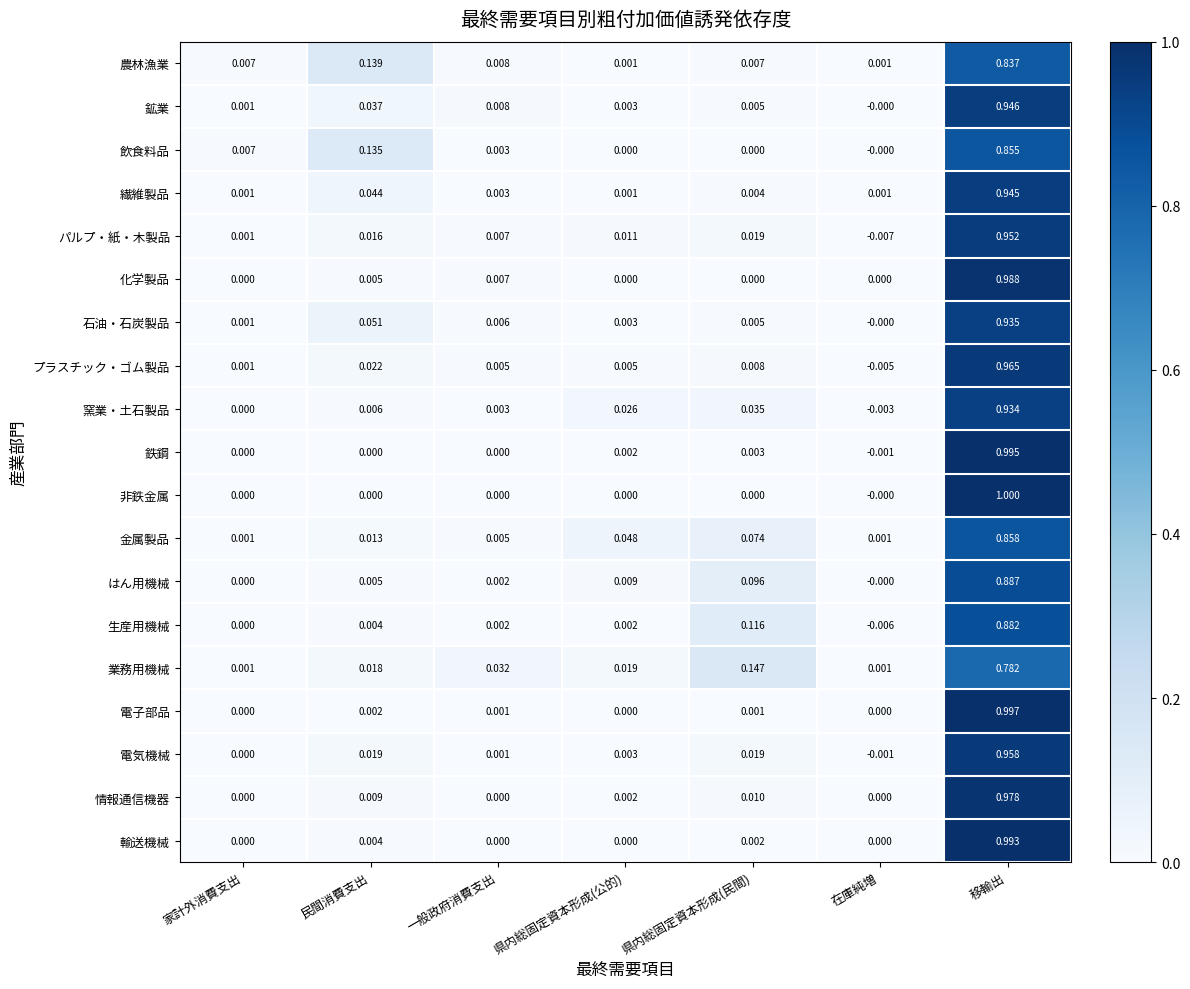

Count the number of categories in the chart.

7